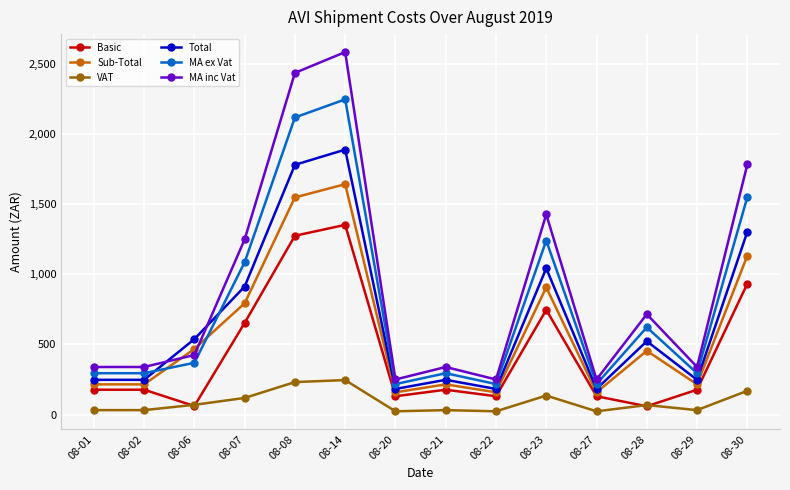

The VAT series shows 134.0 at 08-14. True or false?

False